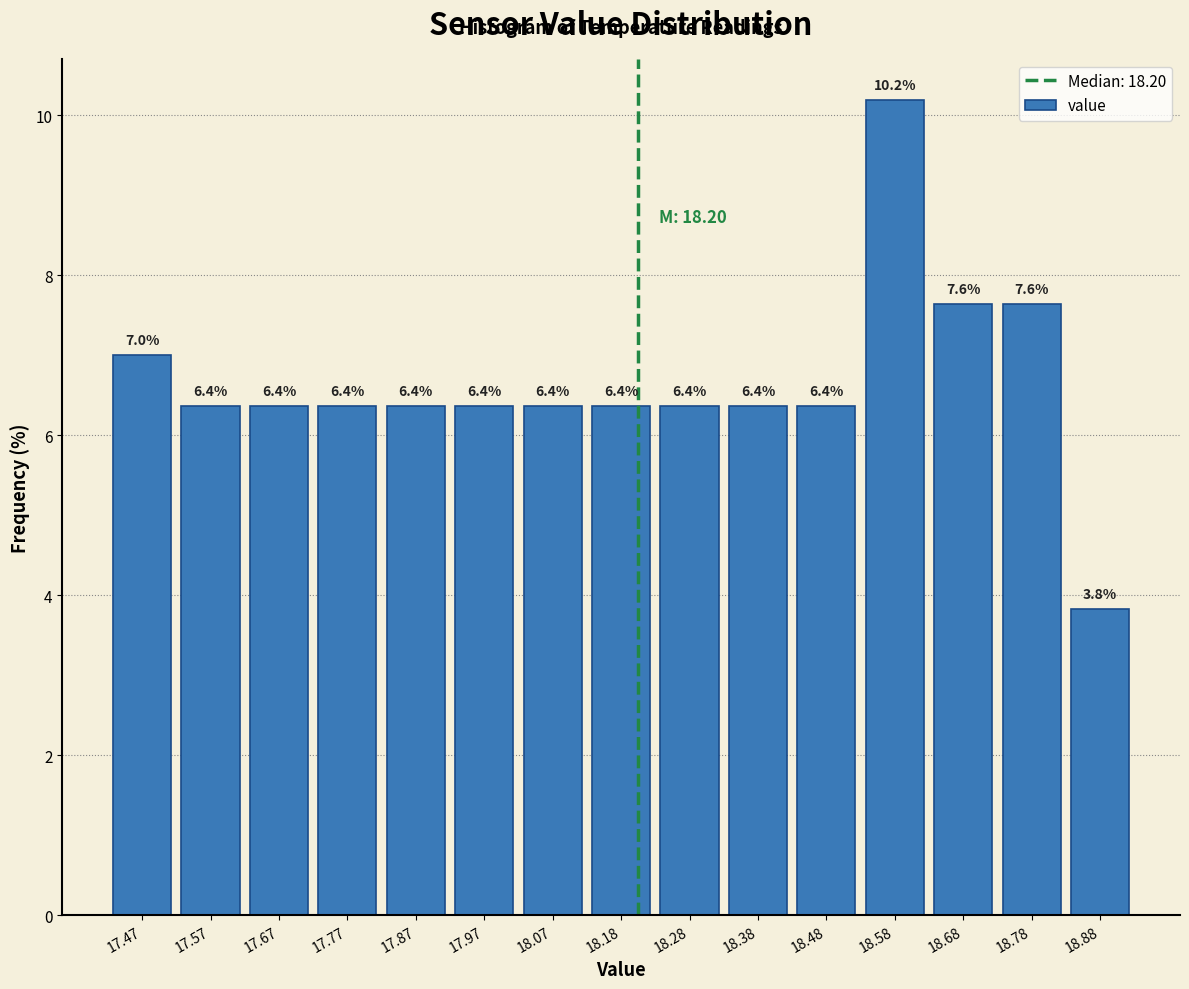

Reading left to right, transcribe this chart: for each bar, give the range it covers on the x-axis and its height. The bar edges are not printed on the chart, so give them approximately, as read against the axis.

17.42 to 17.52: 7.0
17.52 to 17.62: 6.4
17.62 to 17.72: 6.4
17.72 to 17.82: 6.4
17.82 to 17.92: 6.4
17.92 to 18.02: 6.4
18.02 to 18.12: 6.4
18.12 to 18.22: 6.4
18.22 to 18.32: 6.4
18.32 to 18.42: 6.4
18.42 to 18.52: 6.4
18.52 to 18.62: 10.2
18.62 to 18.72: 7.6
18.72 to 18.82: 7.6
18.82 to 18.94: 3.8